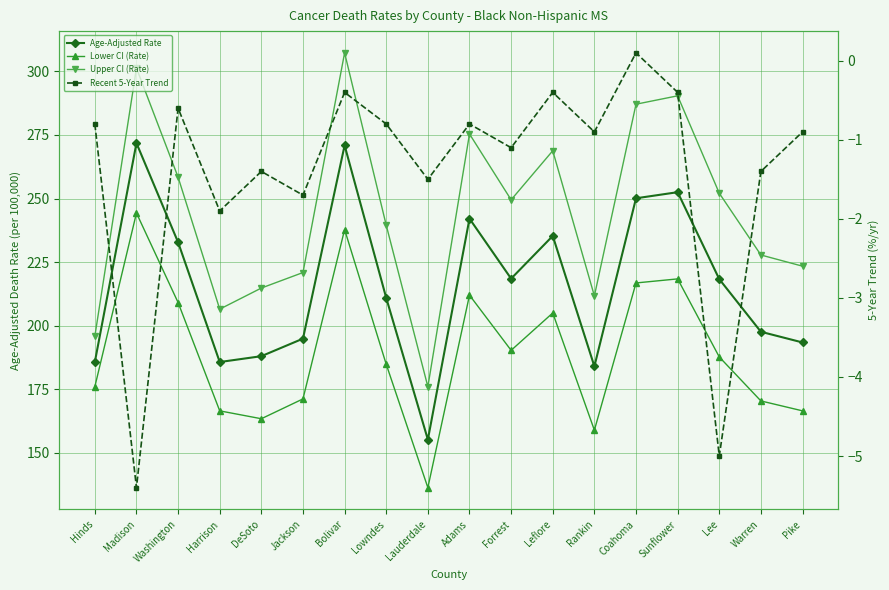

Read the Upper CI (Rate) value at Harrison.

206.5